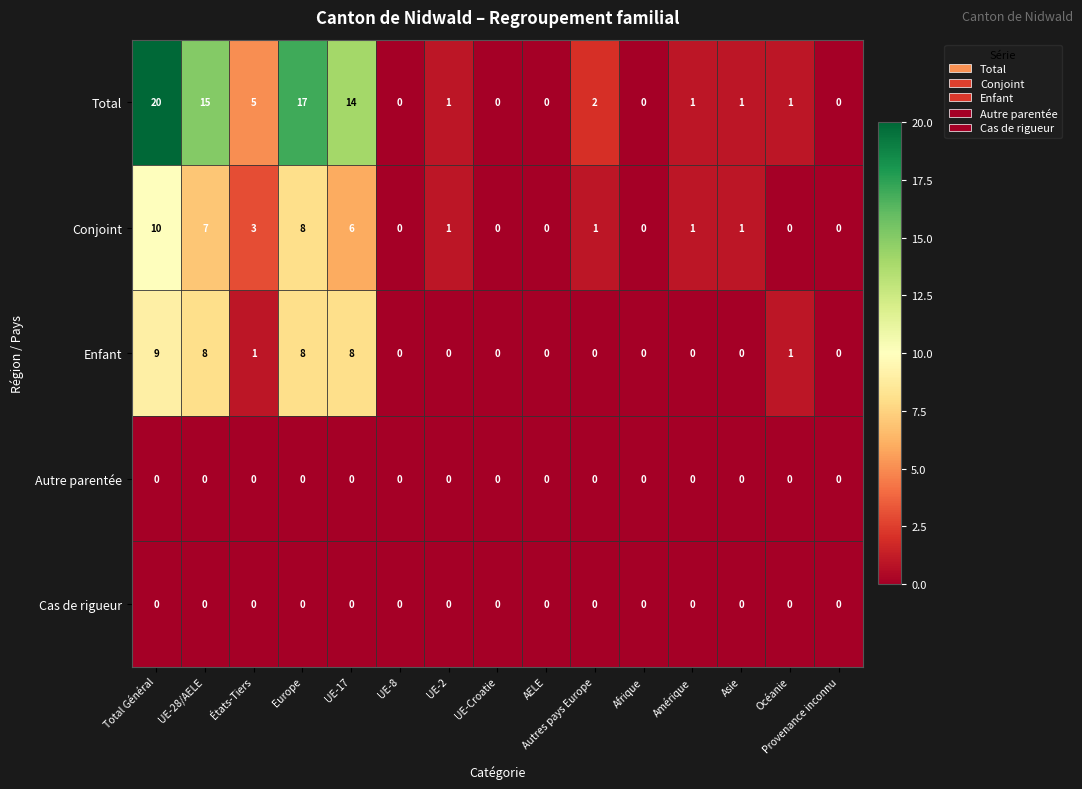

At which category is the sum across all series the highest?

Total Général